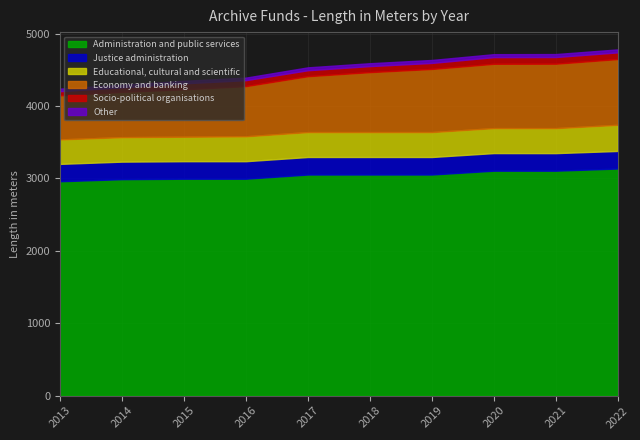

Which has a higher value, 2015 or 2013?

2015